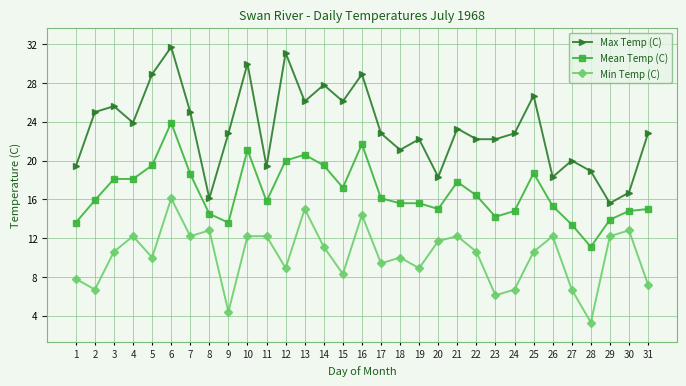

True or false: Min Temp (C) and Max Temp (C) intersect in this chart.

False